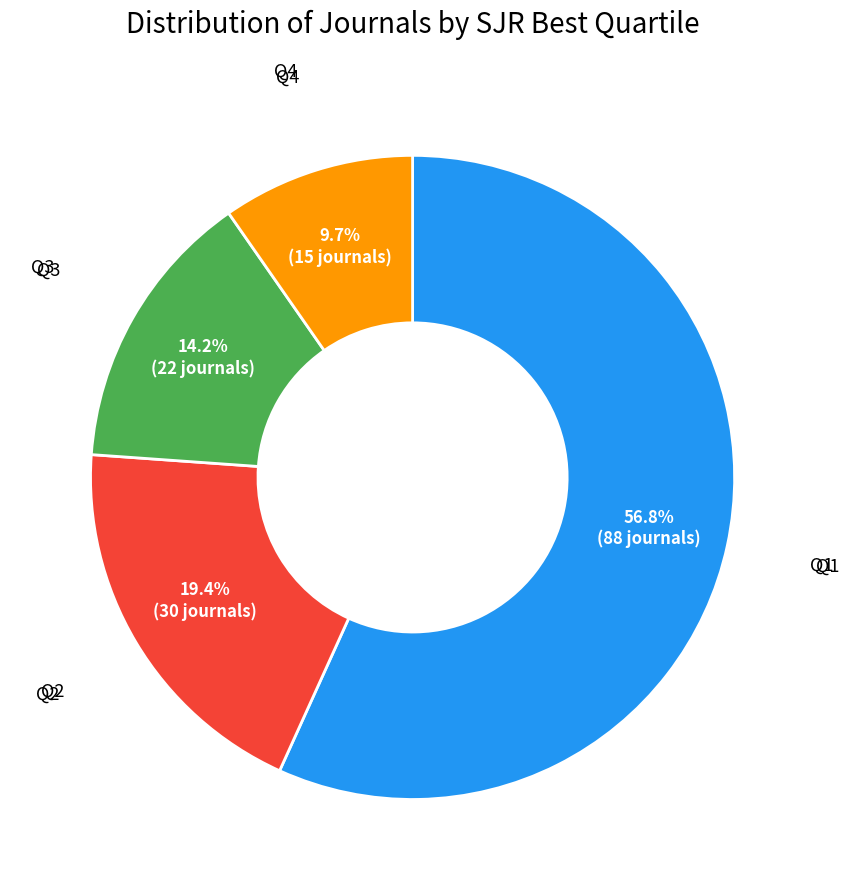

Does any single category account for the majority?

Yes